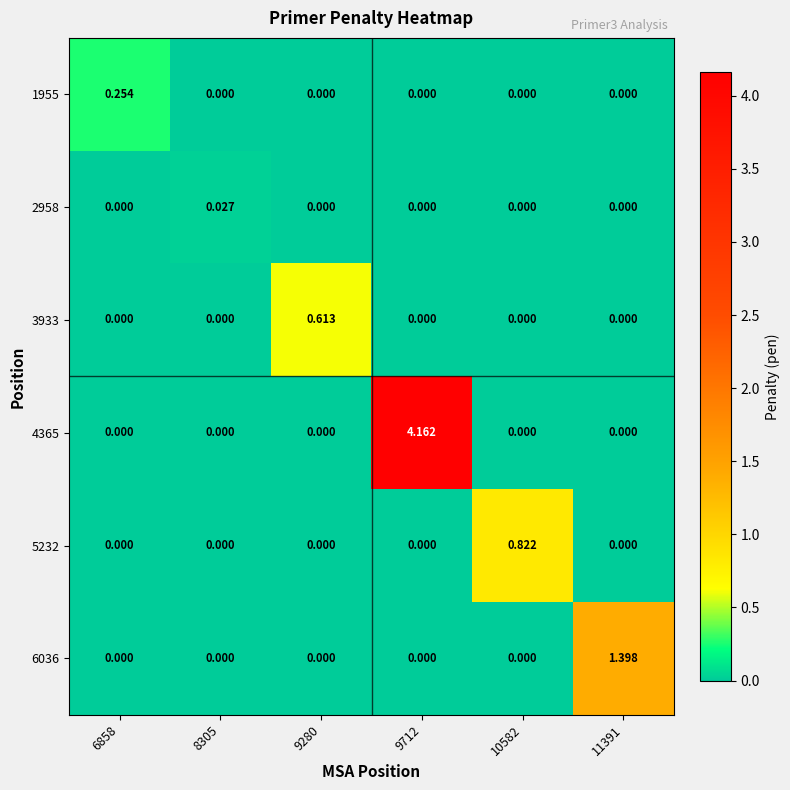

Which series has the largest range (max minus min)?

4365